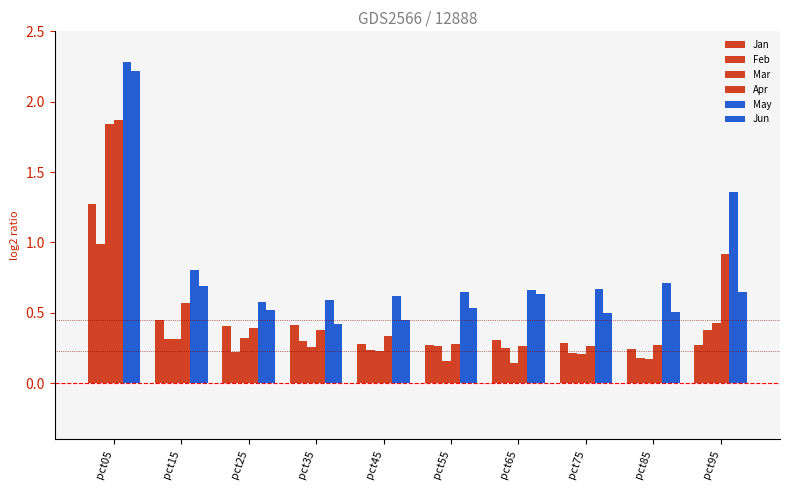

What is the total value across all series at pct15?

3.1